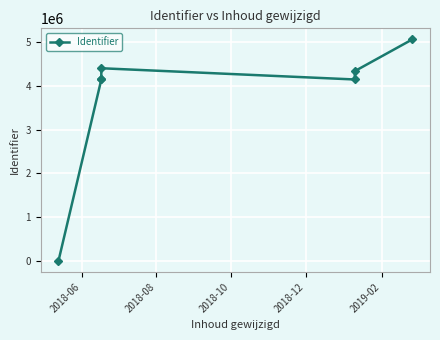

What is the average value?

3747508